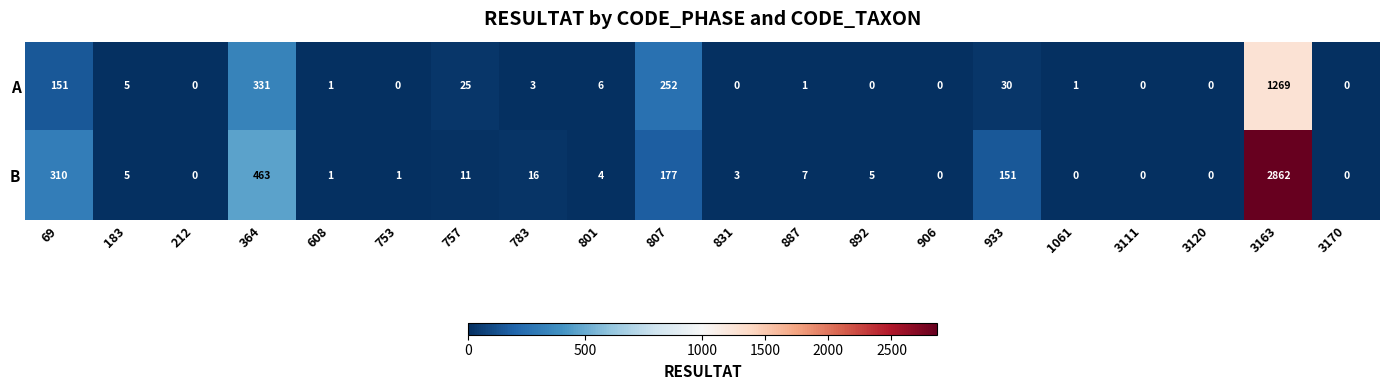

Rank the series by their maximum value, from highest to lowest.

B, A